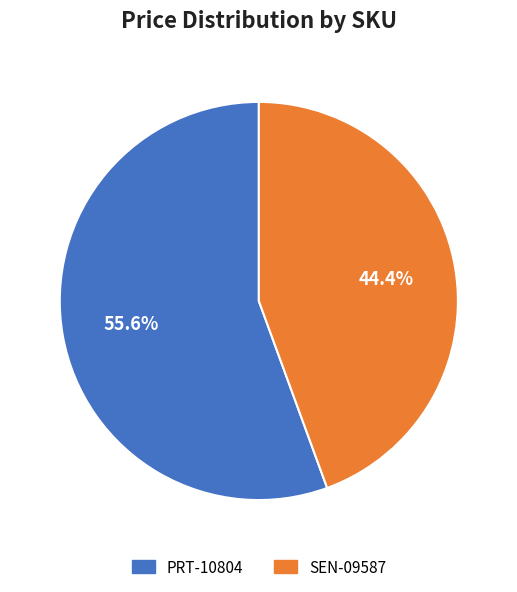

To the nearest percent, what percentage of the pie is PRT-10804?

56%